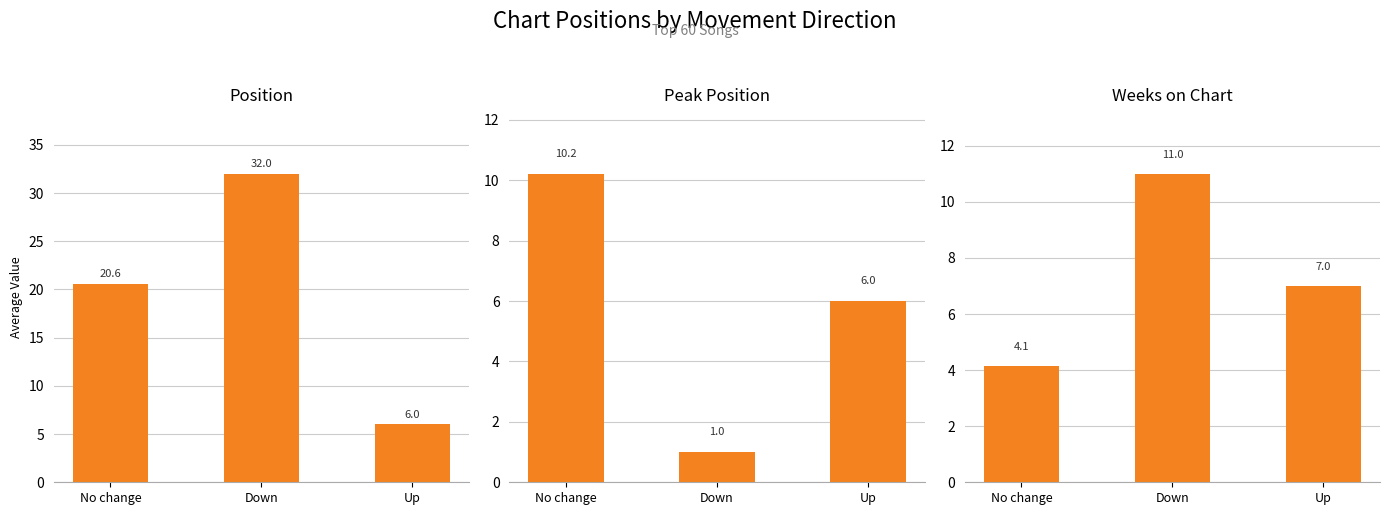

The value of Peak Position at No change is 10.2. True or false?

True